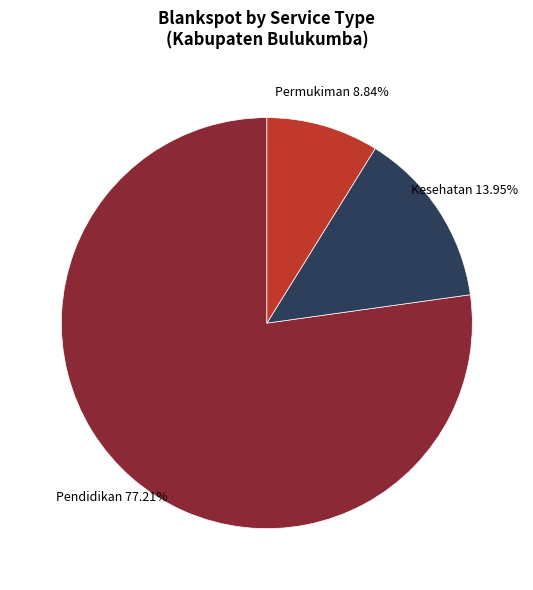

Is there any slice that represents more than half of the pie?

Yes